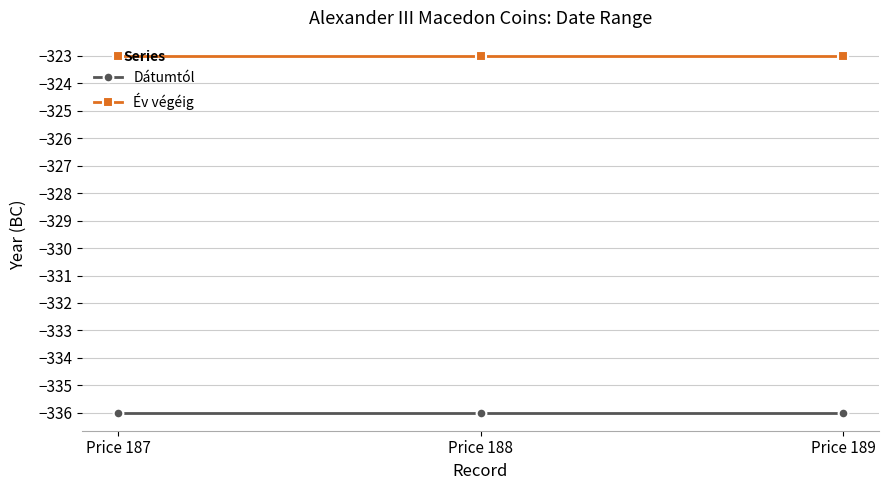

Reading left to right, list all the values displayed in this chart.

Dátumtól: Price 187=-336	Price 188=-336	Price 189=-336
Év végéig: Price 187=-323	Price 188=-323	Price 189=-323